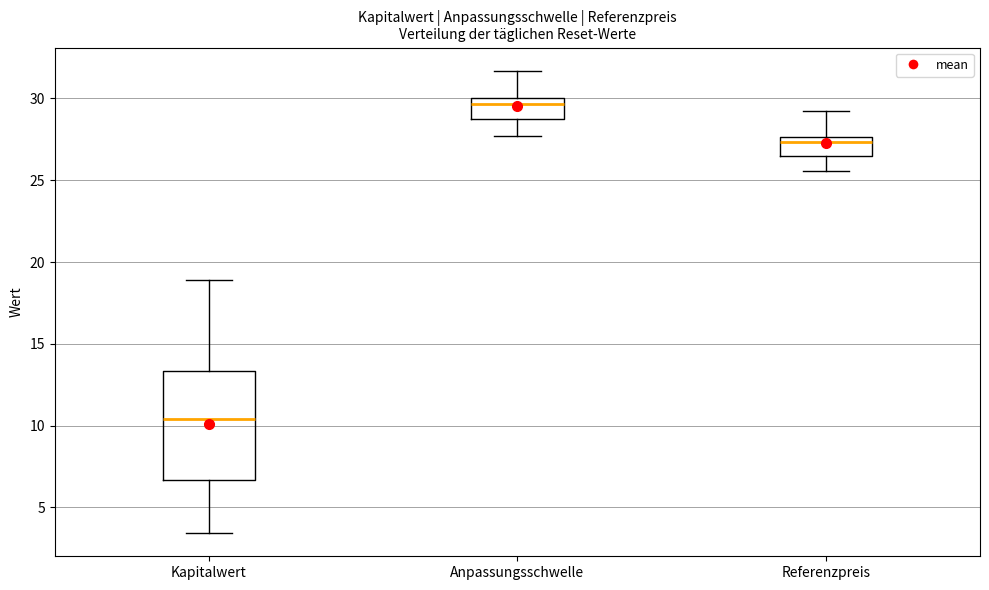

Reading left to right, read every box against the y-axis: the position of its median line, the range the box covers, and the ends of its whiskers. The values are not printed on the chart, so give them approximately, as read against the axis.

Kapitalwert: median 10.5, box 6.5 to 13.5, whiskers 3.5 to 19.0
Anpassungsschwelle: median 29.5, box 28.5 to 30.0, whiskers 27.5 to 31.5
Referenzpreis: median 27.5 (just below the box's upper edge), box 26.5 to 27.5, whiskers 25.5 to 29.0